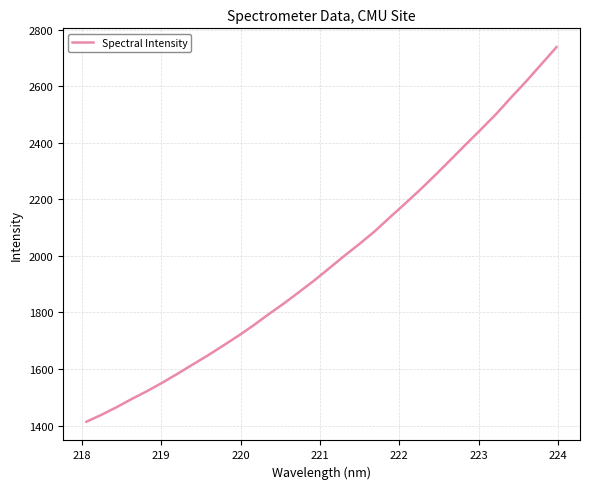

What is the maximum value shown in the chart?

2738.2